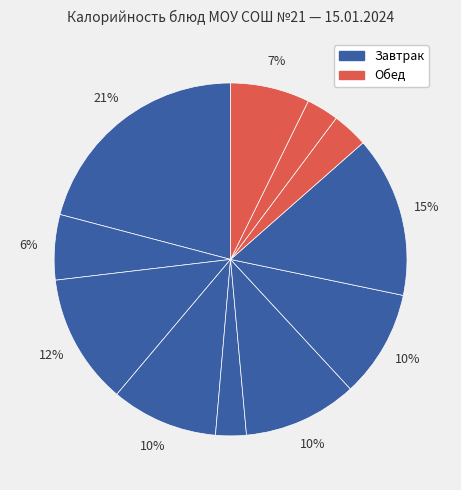

Is there any slice that represents more than half of the pie?

No